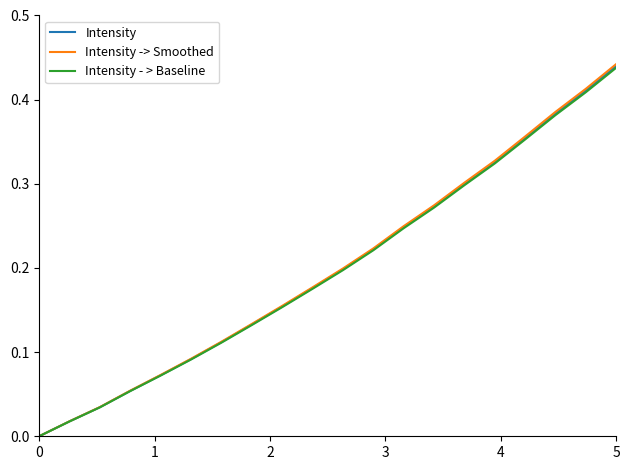

What is the value of the Intensity point at the 17th from the left?

0.4